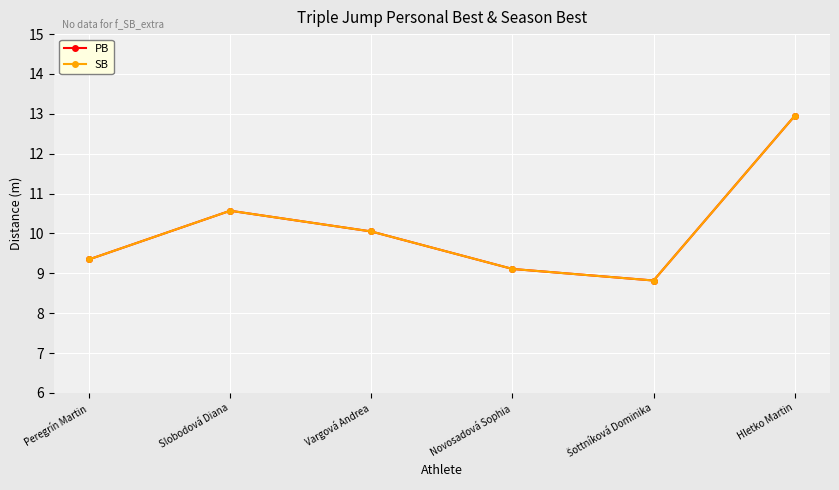

Is the value of SB at Peregrín Martin greater than the value of PB at Novosadová Sophia?

Yes